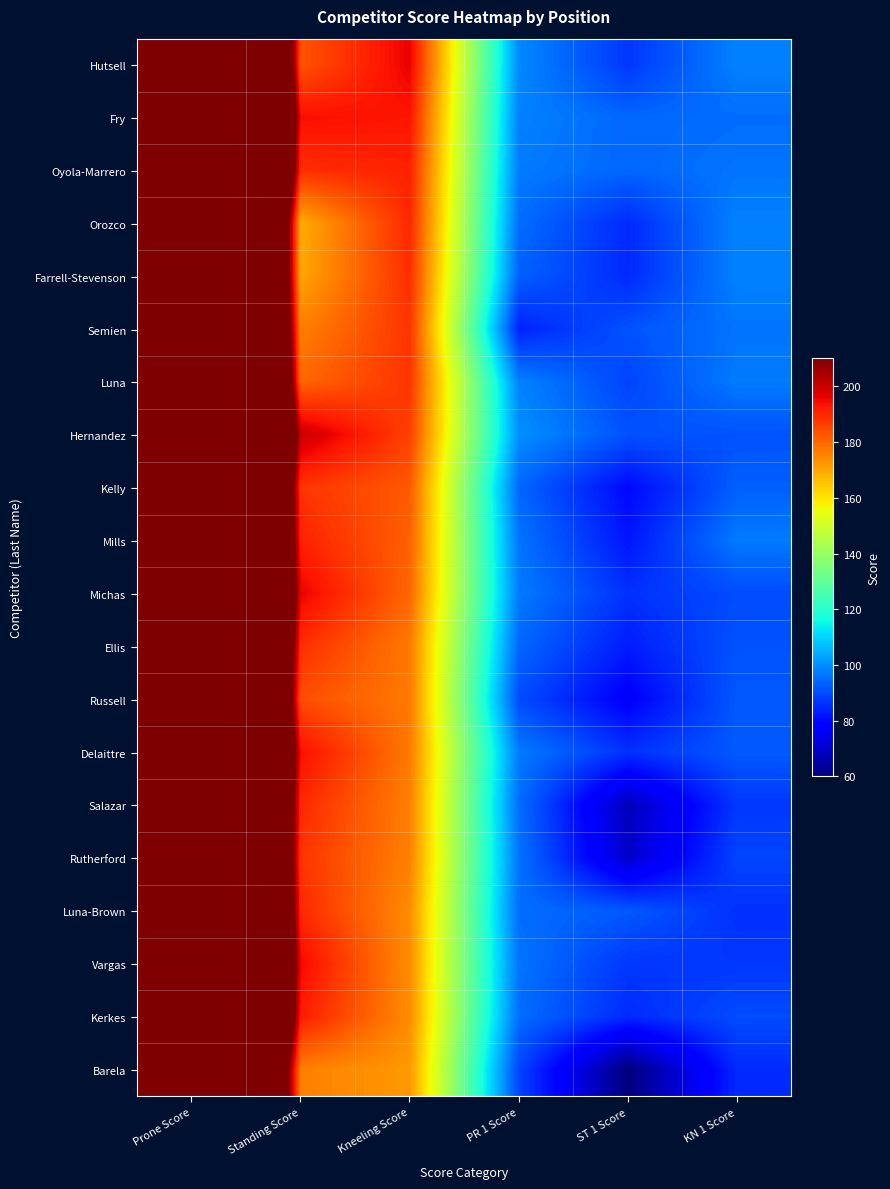

Reading right to left, extract all data points from this chart.

Hutsell: KN 1 Score=98	ST 1 Score=87	PR 1 Score=99	Kneeling Score=196	Standing Score=183	Prone Score=577
Fry: KN 1 Score=95	ST 1 Score=94	PR 1 Score=98	Kneeling Score=193	Standing Score=194	Prone Score=583
Oyola-Marrero: KN 1 Score=96	ST 1 Score=94	PR 1 Score=97	Kneeling Score=191	Standing Score=189	Prone Score=574
Orozco: KN 1 Score=98	ST 1 Score=85	PR 1 Score=95	Kneeling Score=190	Standing Score=169	Prone Score=548
Farrell-Stevenson: KN 1 Score=98	ST 1 Score=85	PR 1 Score=93	Kneeling Score=189	Standing Score=170	Prone Score=550
Semien: KN 1 Score=96	ST 1 Score=91	PR 1 Score=84	Kneeling Score=188	Standing Score=176	Prone Score=534
Luna: KN 1 Score=97	ST 1 Score=89	PR 1 Score=98	Kneeling Score=188	Standing Score=180	Prone Score=565
Hernandez: KN 1 Score=91	ST 1 Score=91	PR 1 Score=100	Kneeling Score=186	Standing Score=200	Prone Score=559
Kelly: KN 1 Score=93	ST 1 Score=80	PR 1 Score=94	Kneeling Score=182	Standing Score=188	Prone Score=531
Mills: KN 1 Score=97	ST 1 Score=82	PR 1 Score=96	Kneeling Score=181	Standing Score=191	Prone Score=532
Michas: KN 1 Score=90	ST 1 Score=86	PR 1 Score=97	Kneeling Score=180	Standing Score=196	Prone Score=553
Ellis: KN 1 Score=91	ST 1 Score=83	PR 1 Score=94	Kneeling Score=177	Standing Score=189	Prone Score=530
Russell: KN 1 Score=92	ST 1 Score=78	PR 1 Score=90	Kneeling Score=177	Standing Score=184	Prone Score=517
Delaittre: KN 1 Score=92	ST 1 Score=86	PR 1 Score=97	Kneeling Score=177	Standing Score=194	Prone Score=528
Salazar: KN 1 Score=87	ST 1 Score=68	PR 1 Score=95	Kneeling Score=176	Standing Score=190	Prone Score=514
Rutherford: KN 1 Score=89	ST 1 Score=70	PR 1 Score=96	Kneeling Score=176	Standing Score=188	Prone Score=508
Luna-Brown: KN 1 Score=86	ST 1 Score=92	PR 1 Score=95	Kneeling Score=174	Standing Score=190	Prone Score=535
Vargas: KN 1 Score=87	ST 1 Score=87	PR 1 Score=96	Kneeling Score=174	Standing Score=195	Prone Score=543
Kerkes: KN 1 Score=90	ST 1 Score=85	PR 1 Score=95	Kneeling Score=174	Standing Score=192	Prone Score=539
Barela: KN 1 Score=85	ST 1 Score=60	PR 1 Score=89	Kneeling Score=172	Standing Score=176	Prone Score=482